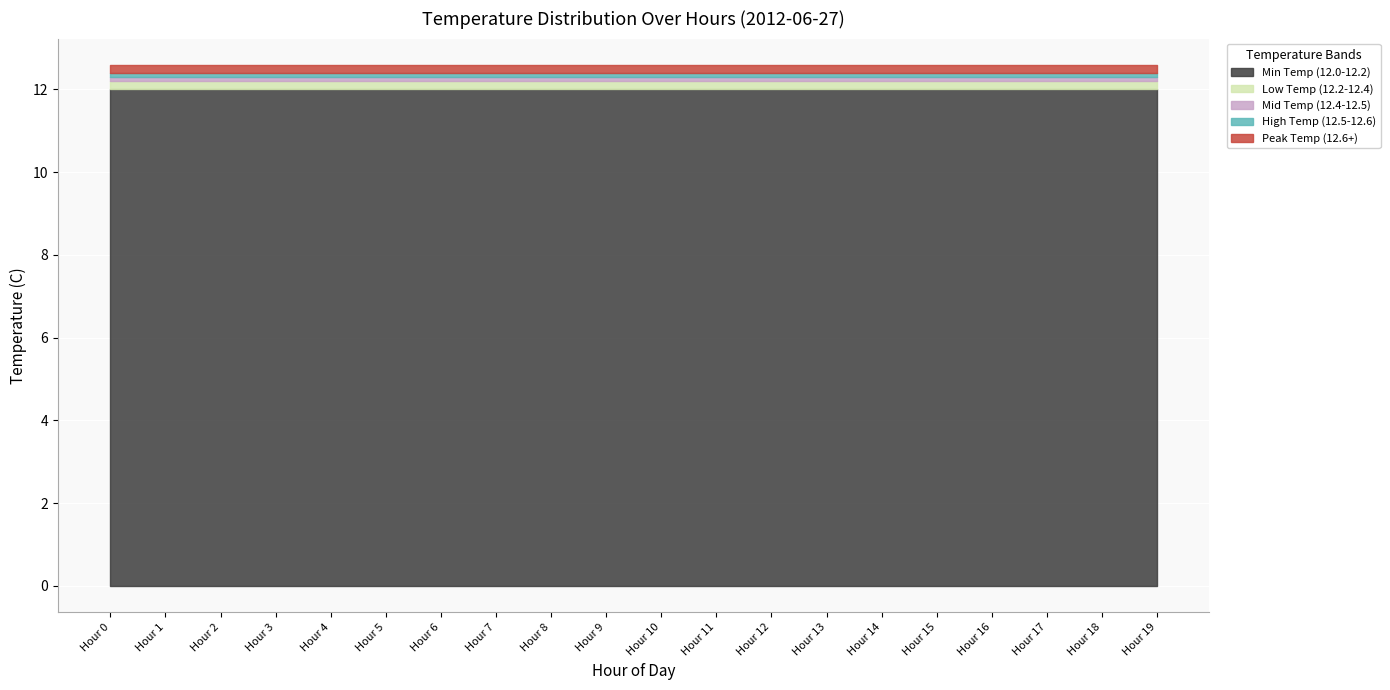

What is the sum of the Mid Temp (12.4-12.5) values at Hour 14 and Hour 9?

0.2